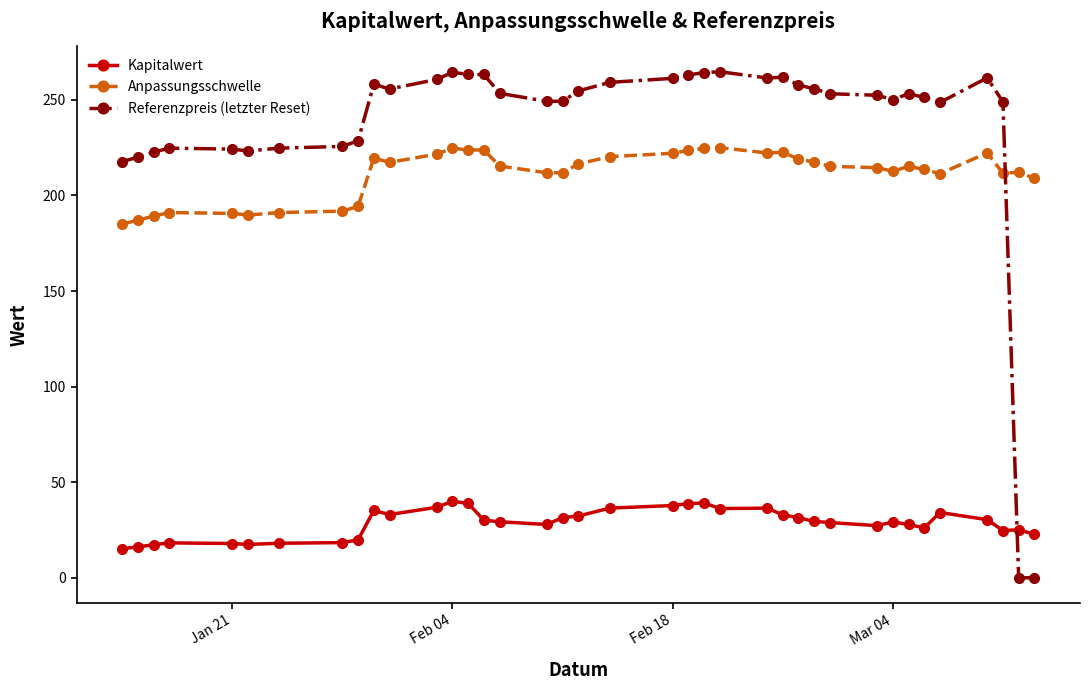

What is the sum of all Referenzpreis (letzter Reset) values?

8953.4